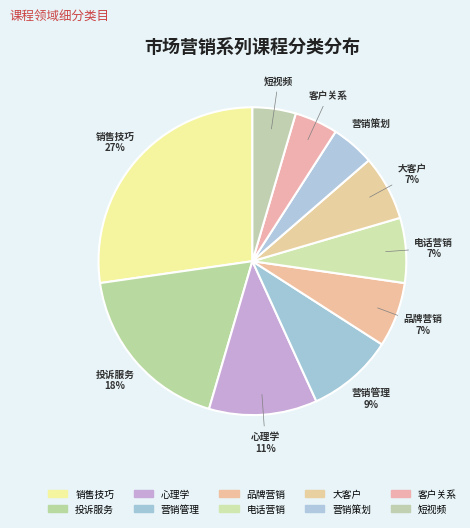

Which has a higher value, 营销策划 or 销售技巧?

销售技巧